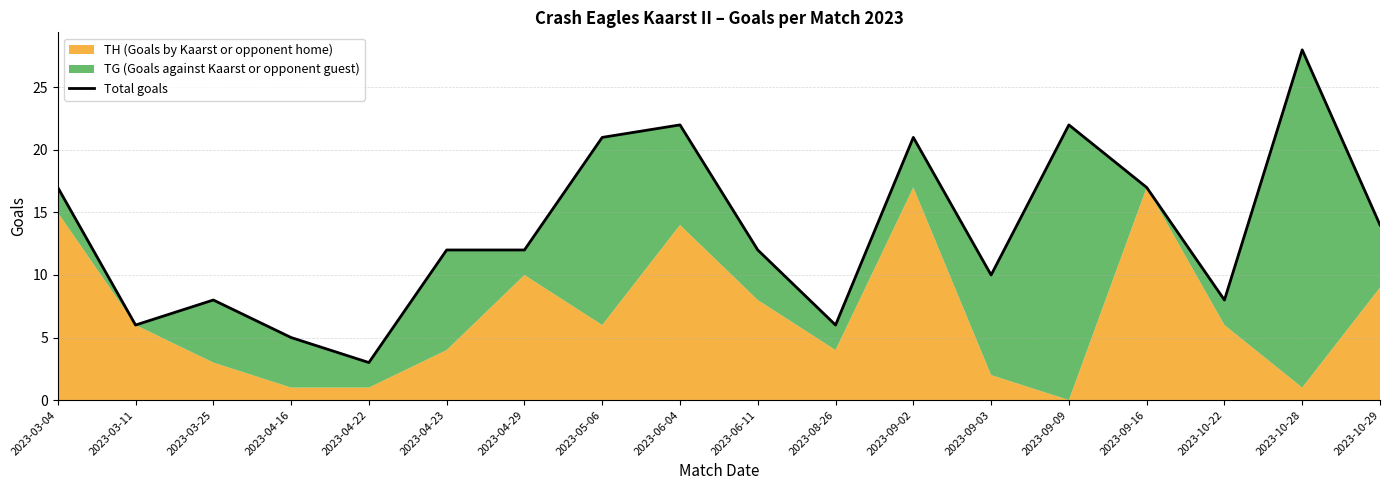

Reading right to left, extract all data points from this chart.

14	28	8	17	22	10	21	6	12	22	21	12	12	3	5	8	6	17